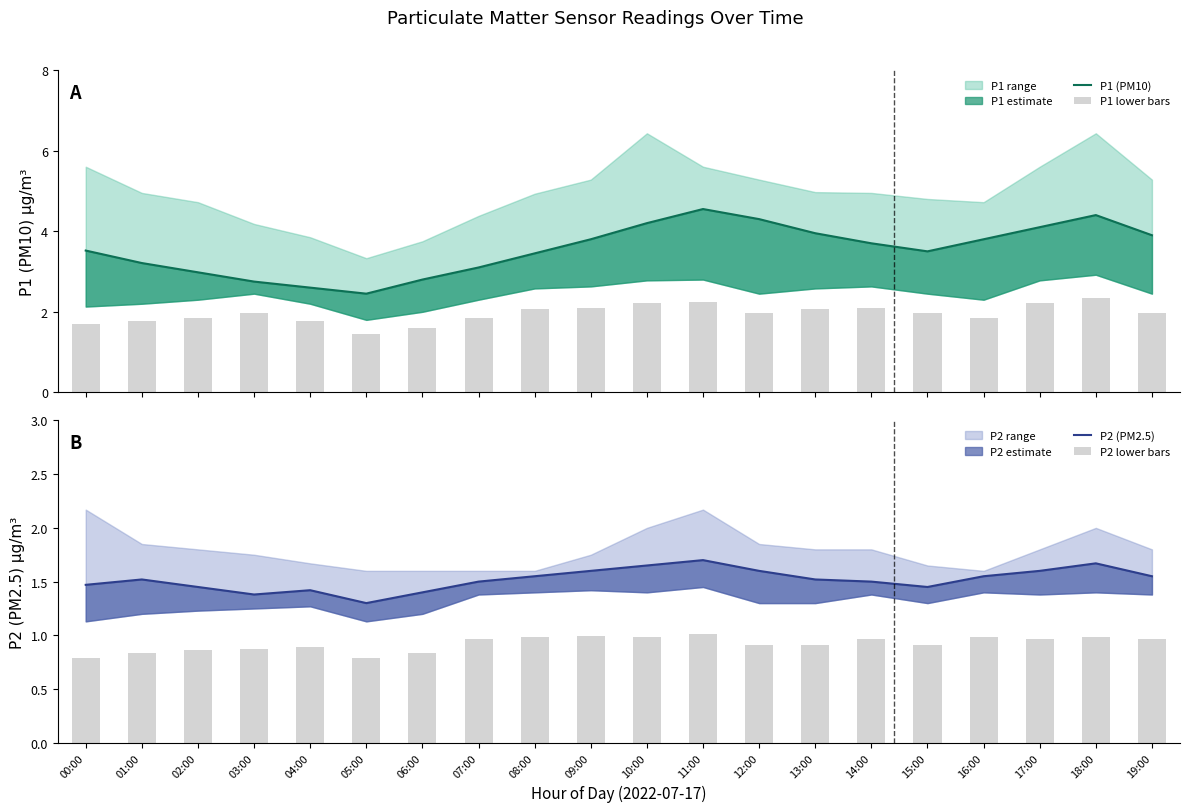

Which series changed the most between 09:00 and 19:00?

P1 lower bars